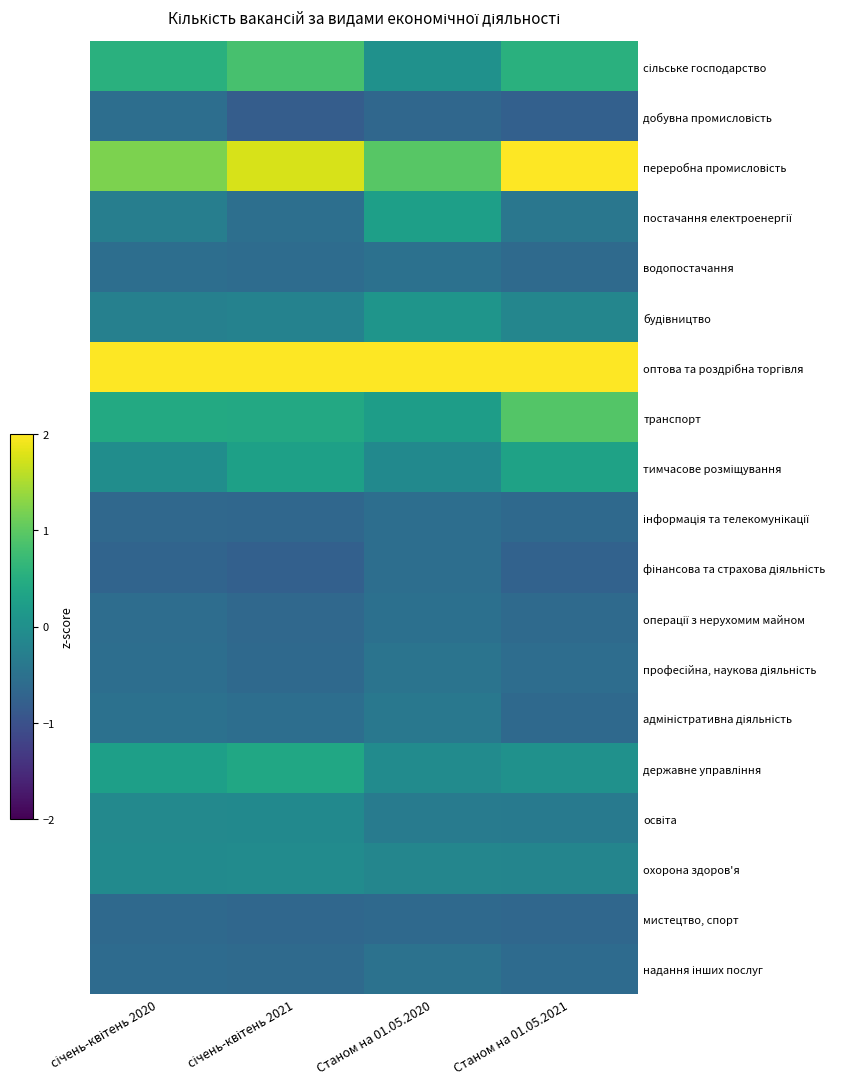

At which category is the sum across all series the highest?

Станом на 01.05.2020